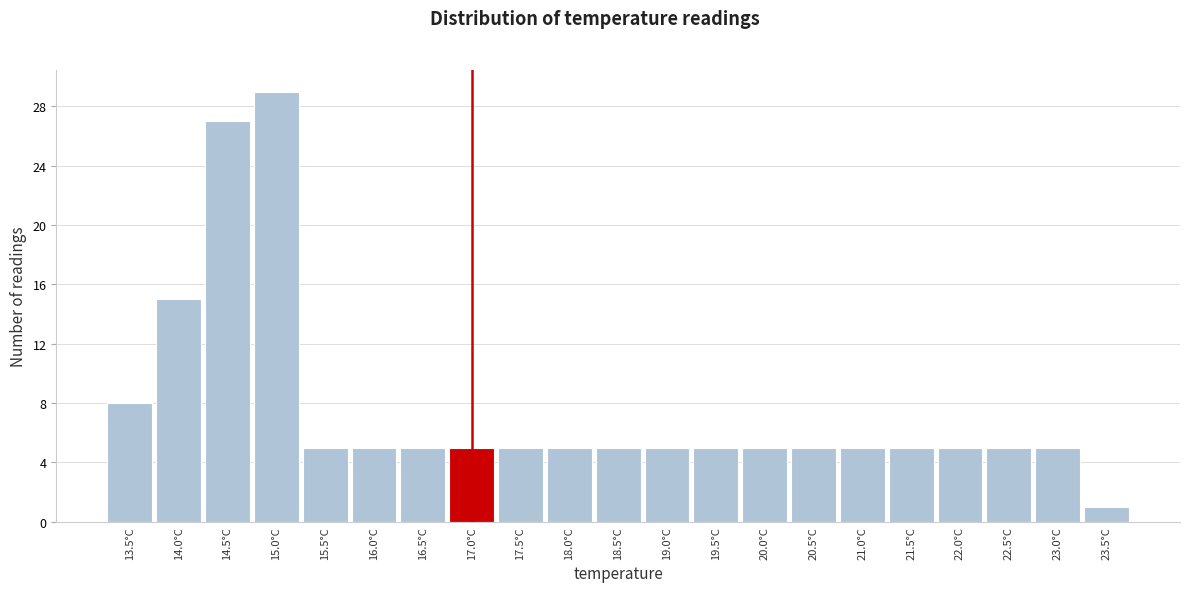

How tall is the bar that spans 18.25 to 18.75 on the x-axis? The values are not printed on the chart, so give them approximately, as read against the axis.

5